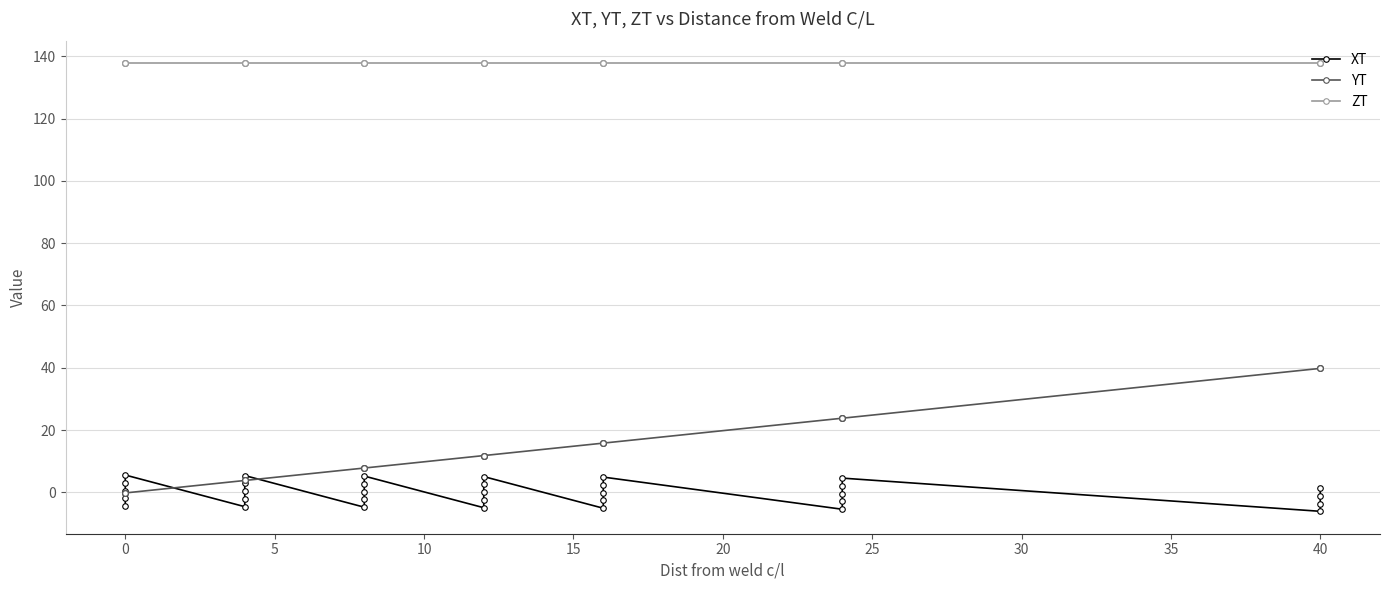

How many data points in XT are less than 0?

17